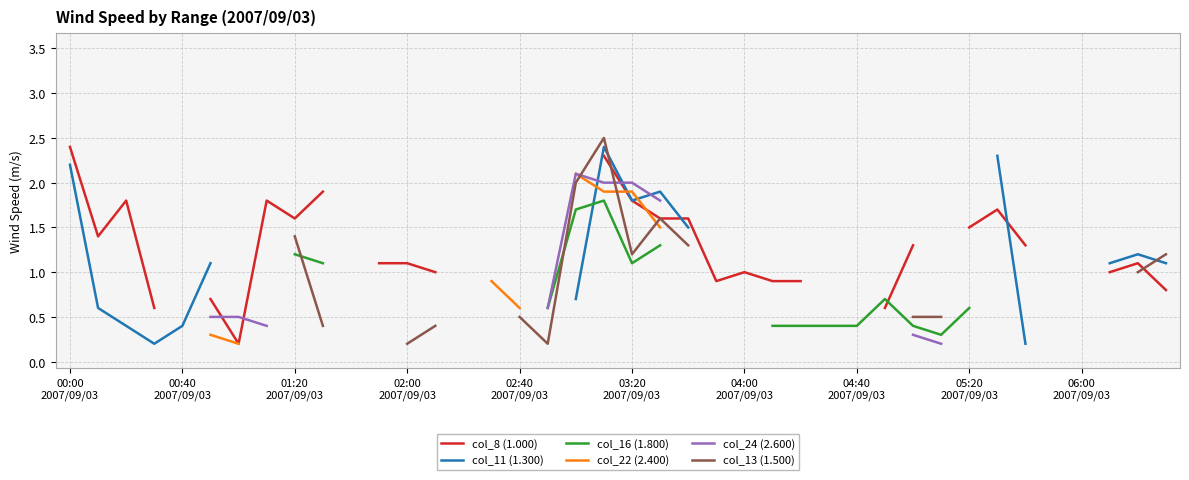

The col_16 (1.800) series shows 0.6 at 27. True or false?

False